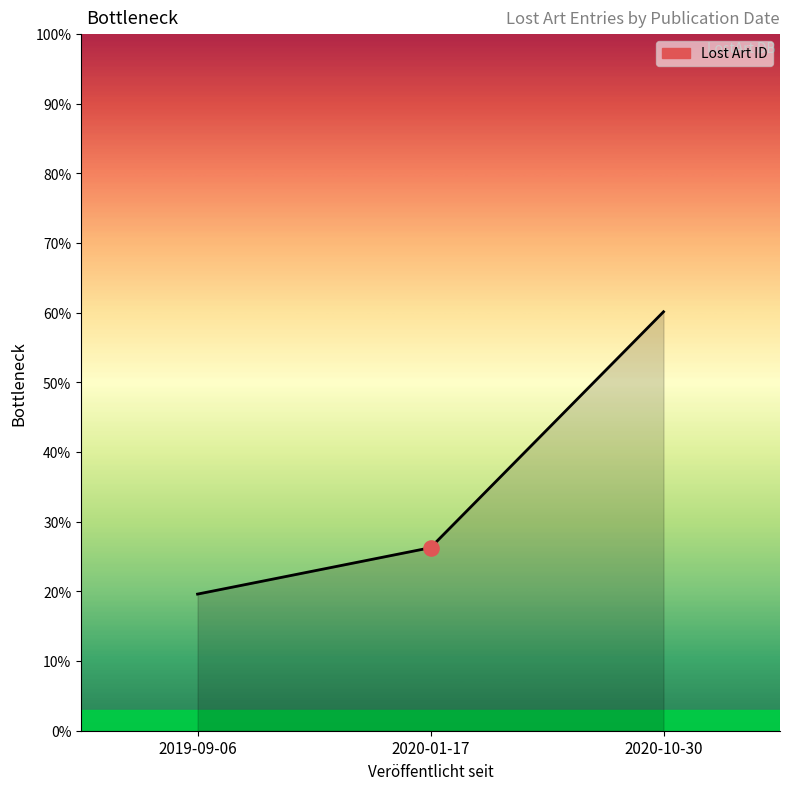

Approximately how many times larger is the value at 2020-10-30 compared to 2020-01-17?

2.3